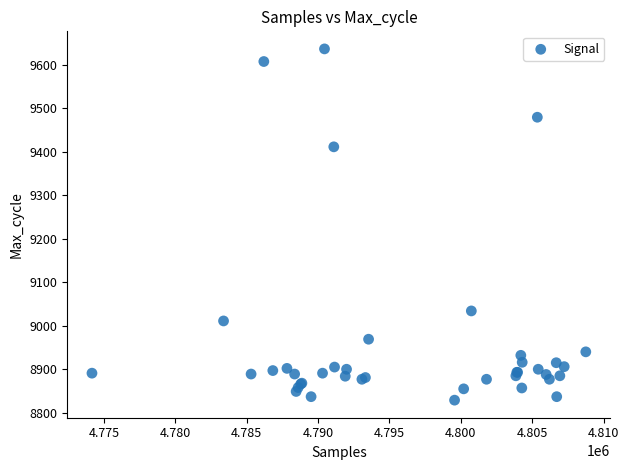

What Y value in the scatter plot is closest to 9232?

9411